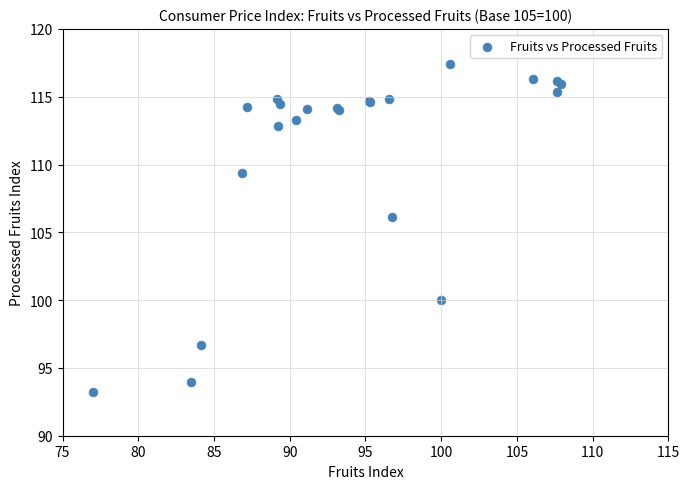

What Y value in the scatter plot is closest to 105?

106.1